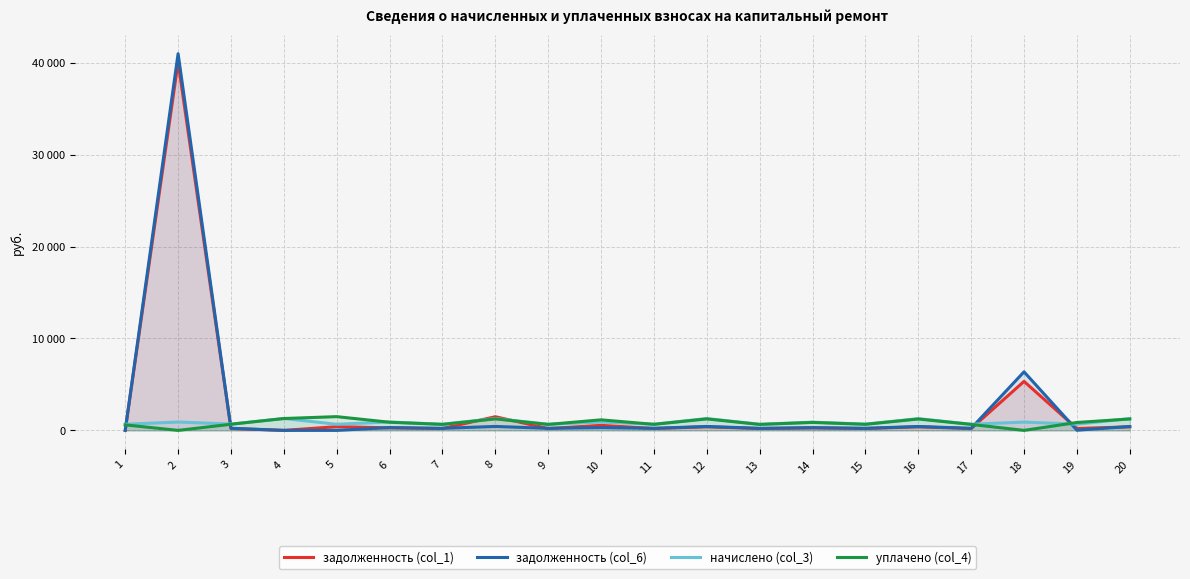

The value of задолженность (col_1) at 10 is 788.7. True or false?

False